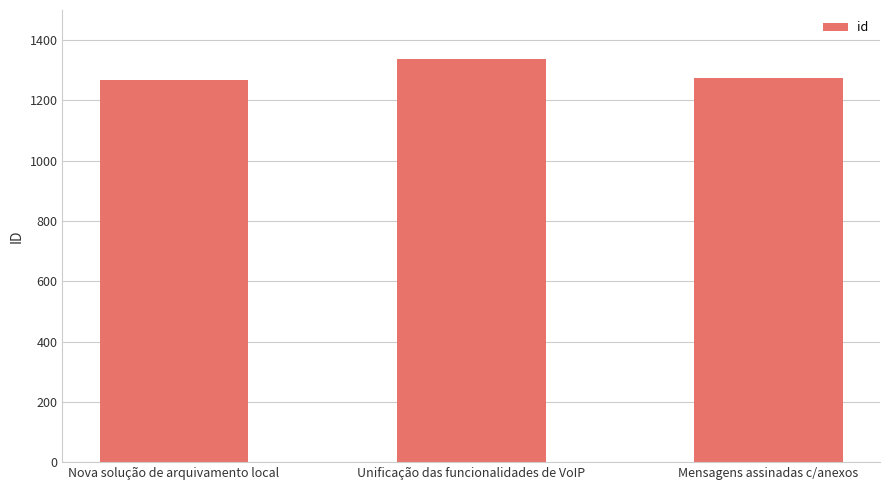

At which label is the value closest to 1302?

Mensagens assinadas c/anexos